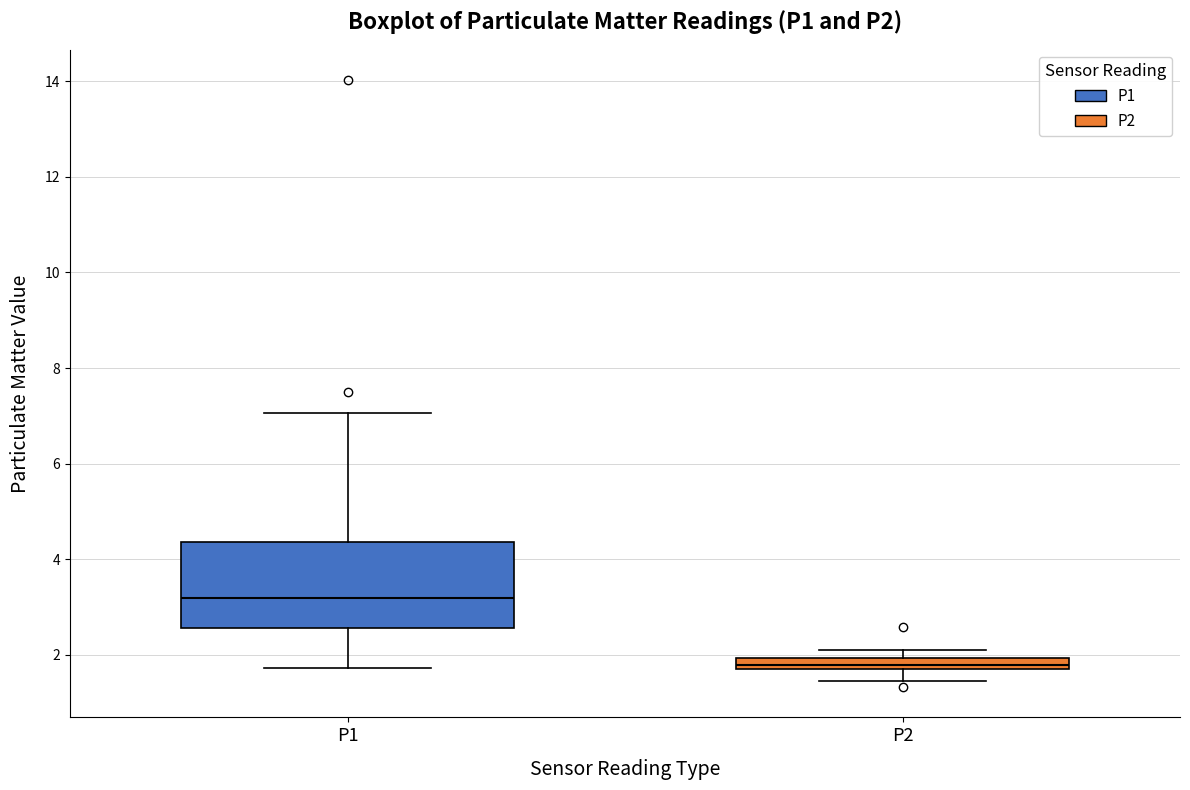

Which box is the tallest, from its lower edge to its upper edge?

P1